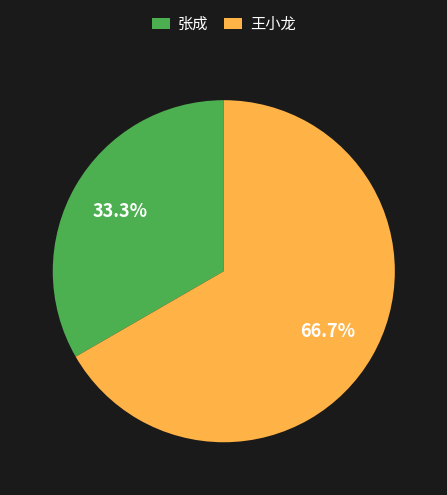

Rank the categories by value from highest to lowest.

王小龙, 张成